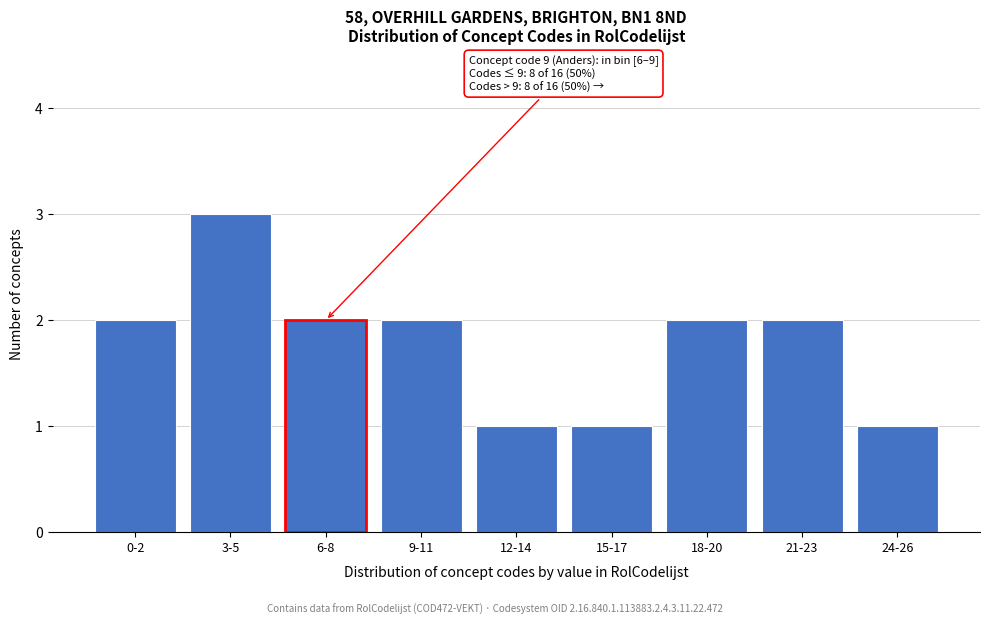

Reading left to right, extract all data points from this chart.

0-2=2	3-5=3	6-8=2	9-11=2	12-14=1	15-17=1	18-20=2	21-23=2	24-26=1